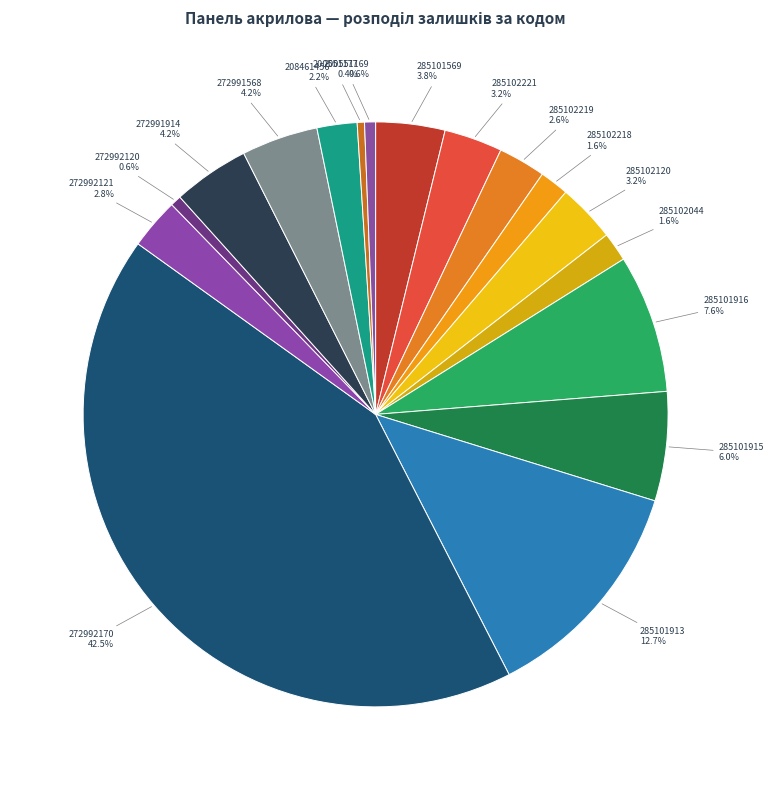

Approximately how many times larger is the value at 285102218 compared to 272991568?

0.4